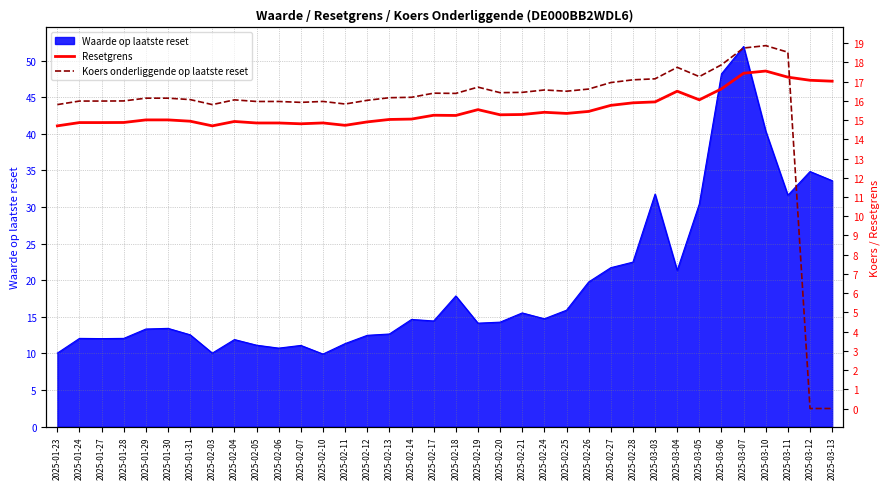

Is the value of Resetgrens at 2025-03-04 greater than the value of Koers onderliggende op laatste reset at 2025-01-23?

Yes